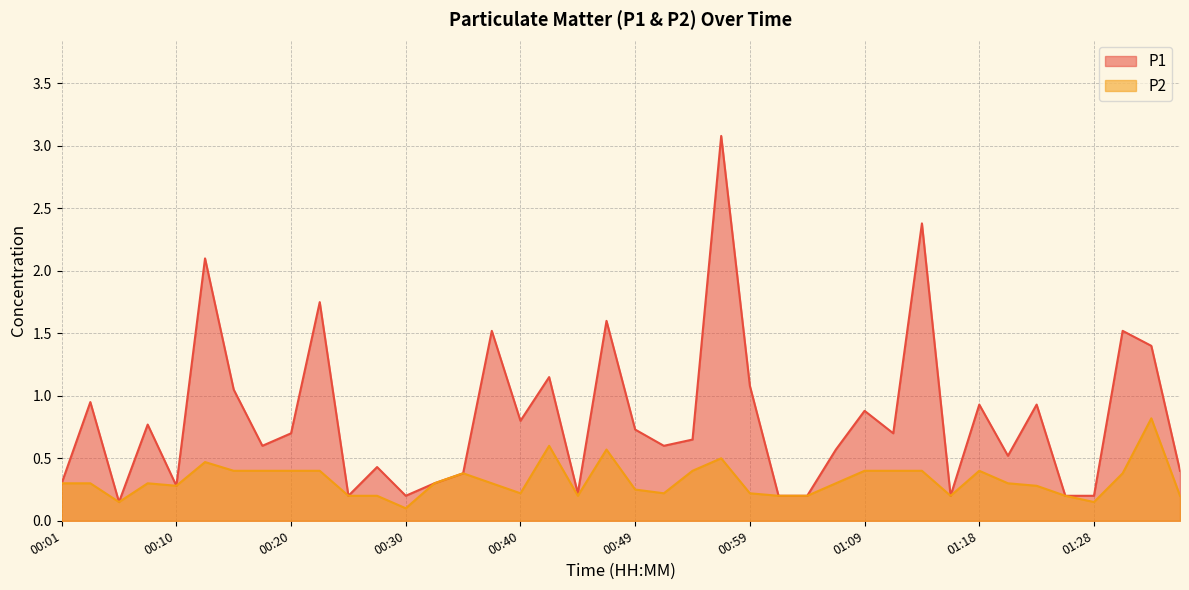

True or false: P2 and P1 cross at least once.

False